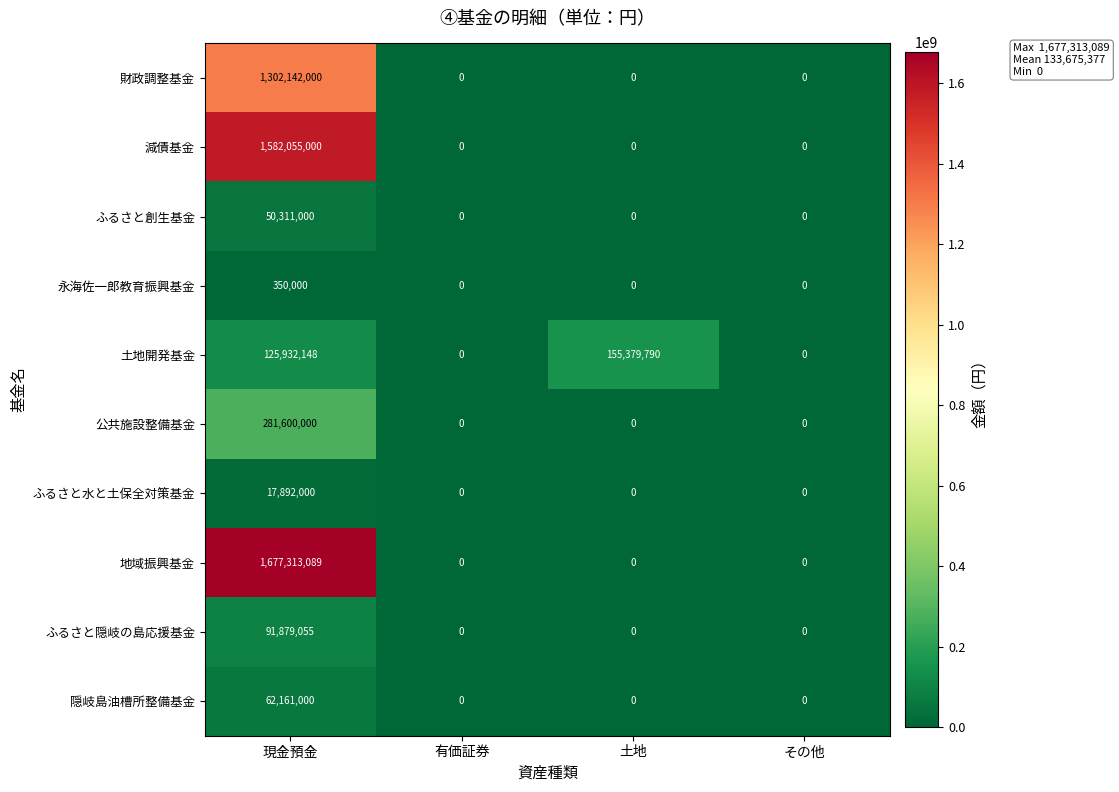

At which label is 土地開発基金 closest to 77689895?

現金預金